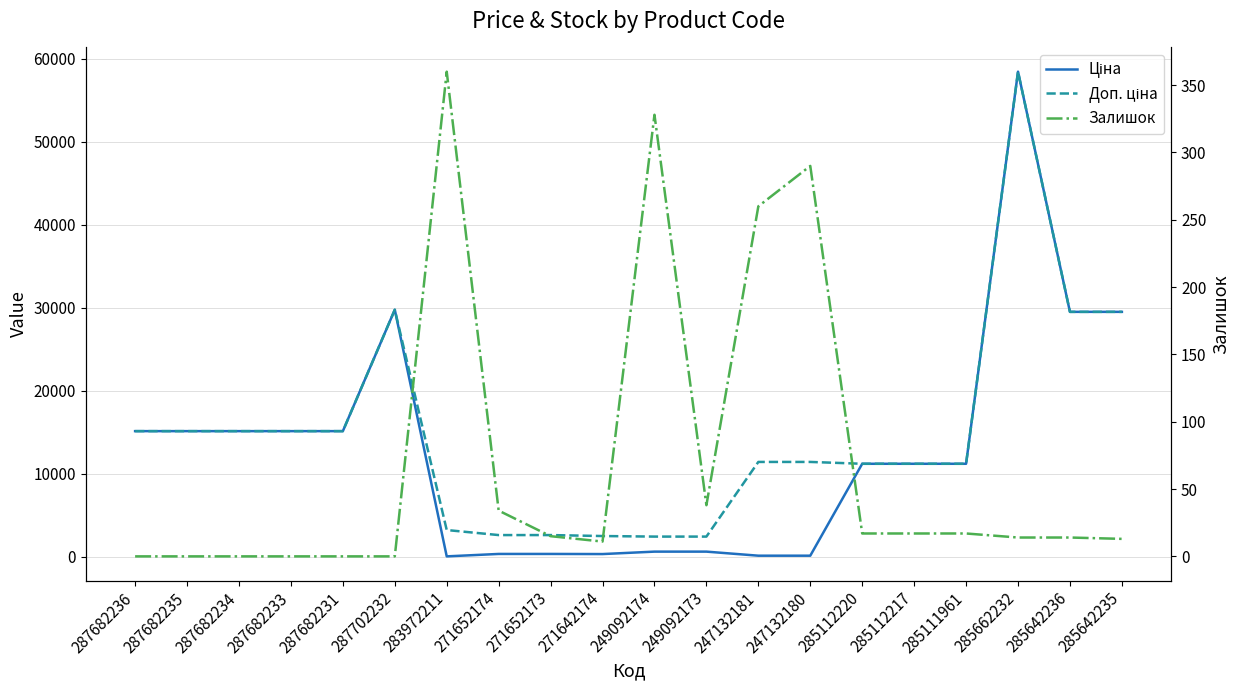

What is the difference between the maximum and minimum values in the Залишок series?

360.0